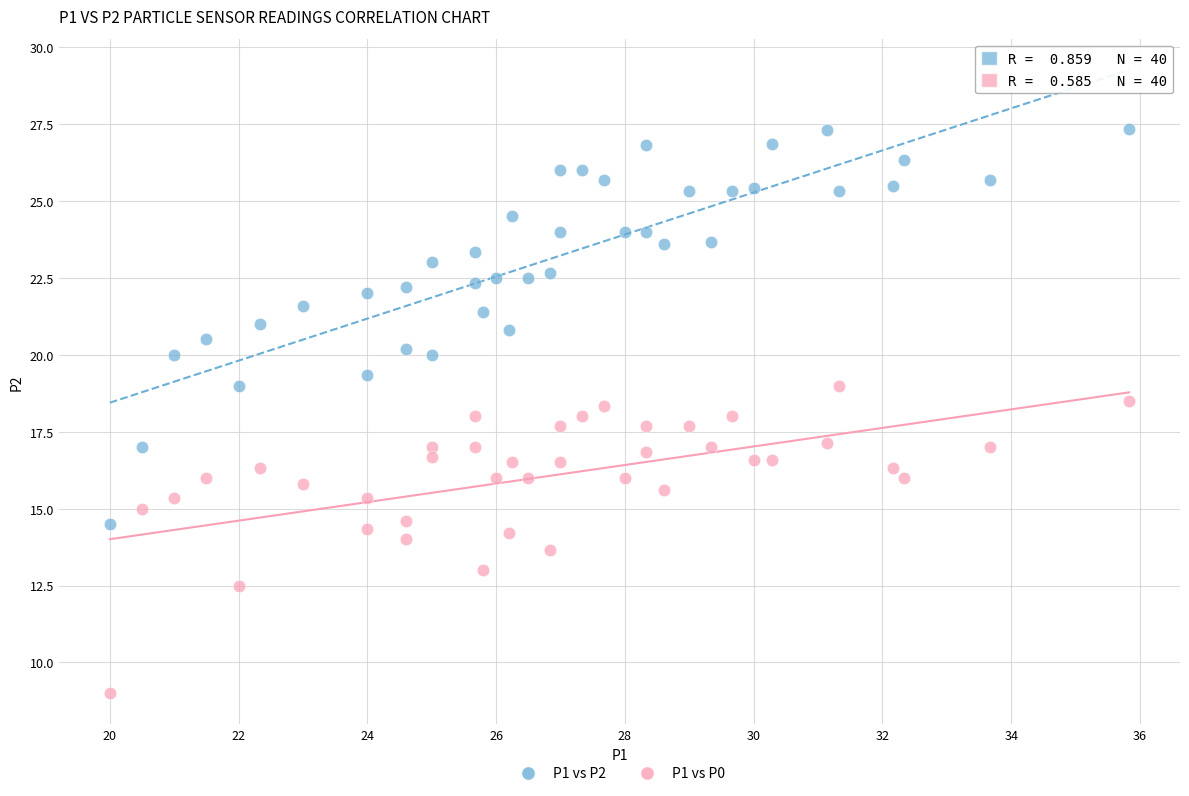

Across all data points, what is the range of X values (max minus min)?

15.8